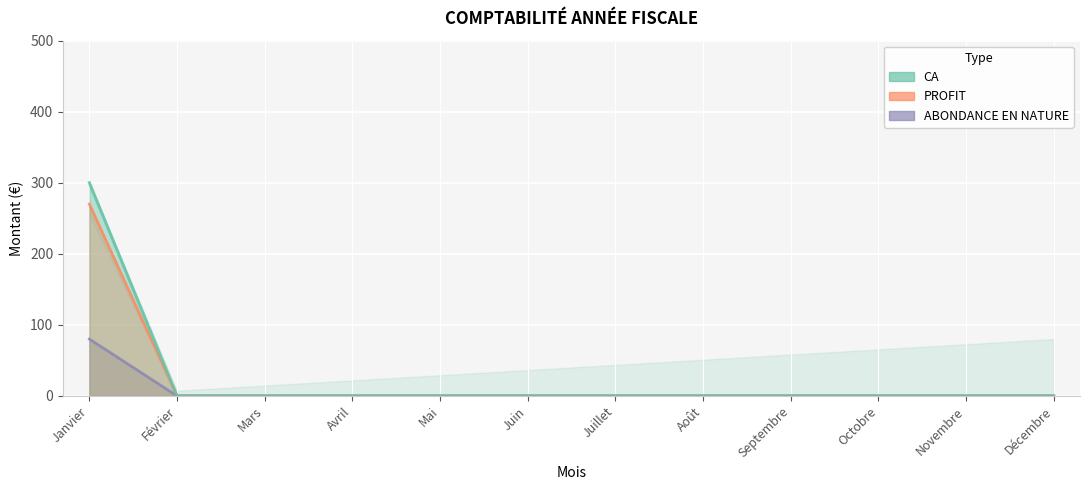

Which series changed the most between Février and Juin?

CA